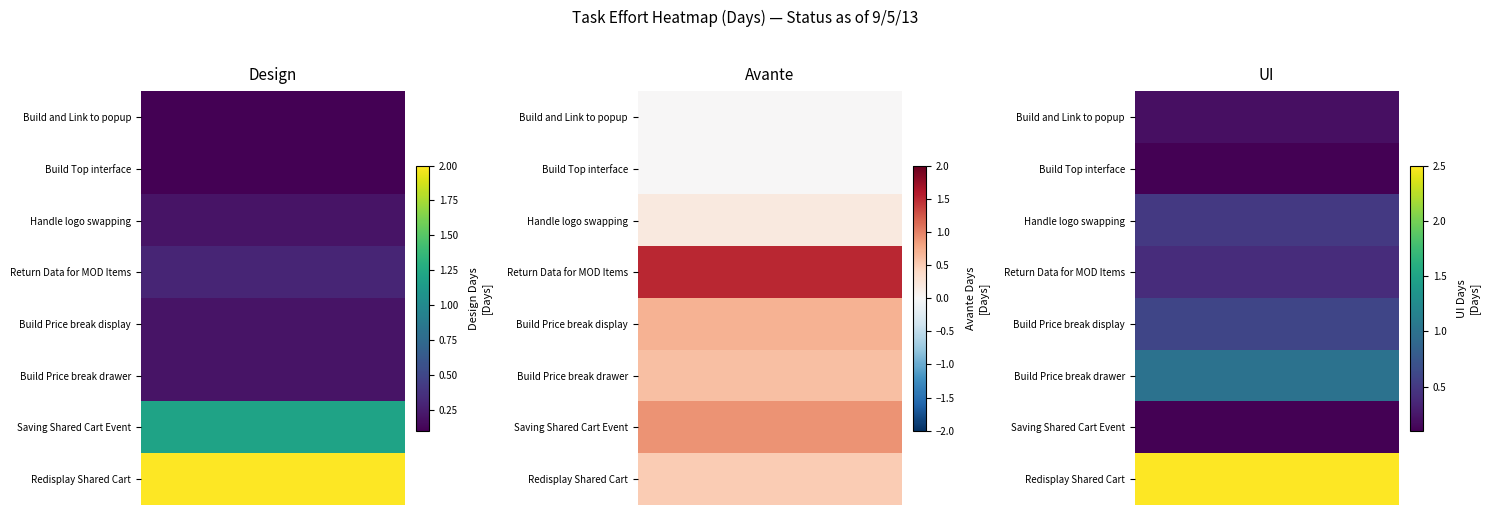

List the labels in order of Redisplay Shared Cart value, smallest first.

Avante, Design, UI